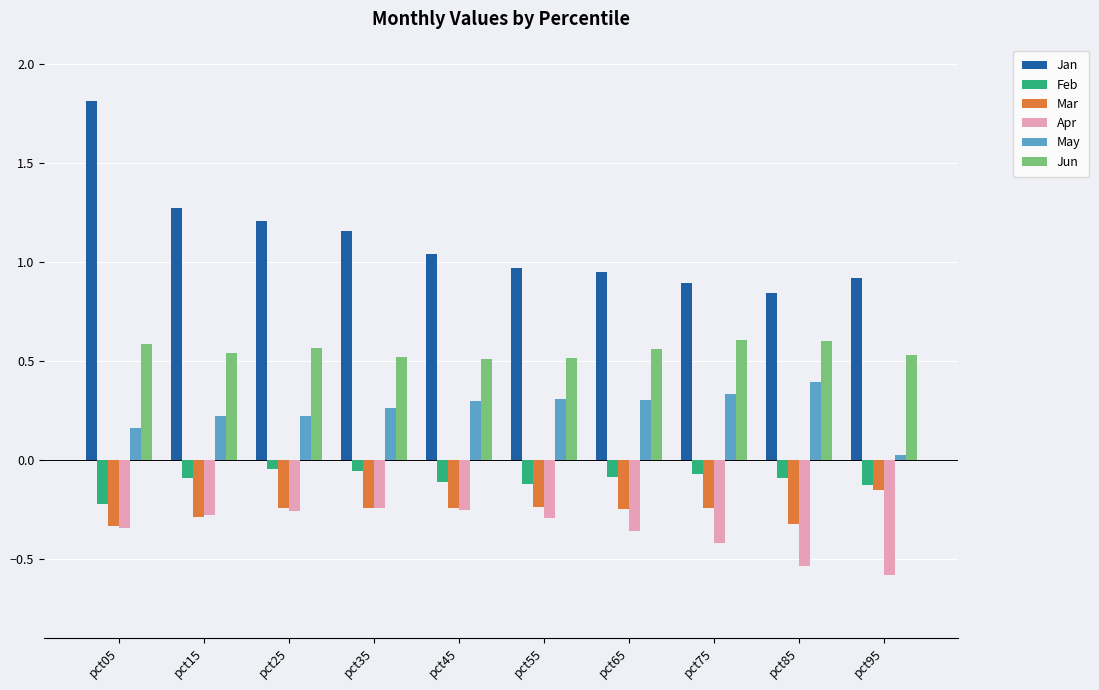

What is the average value of the Jan series?

1.1